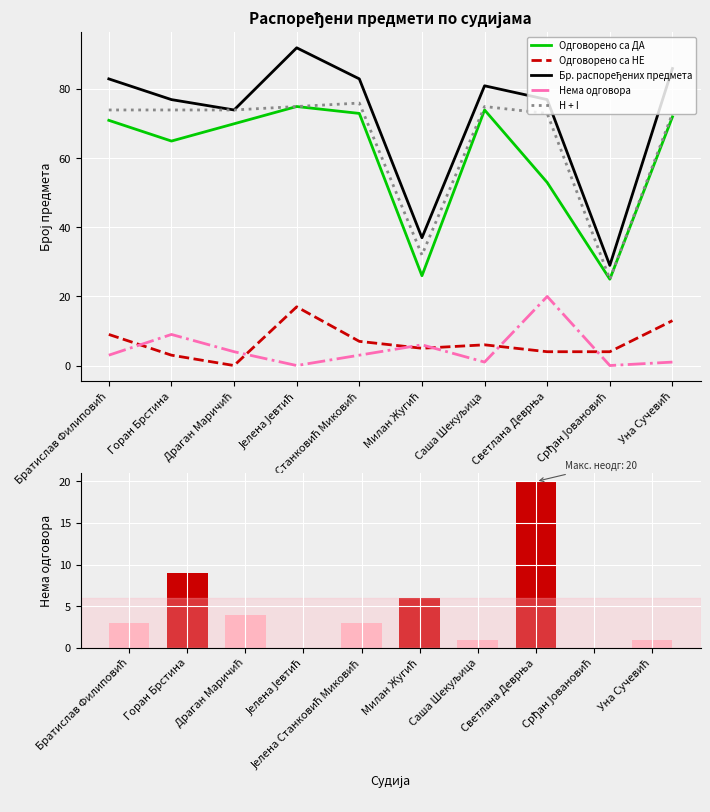

What is the total value across all series at Саша Шекуљица?

237